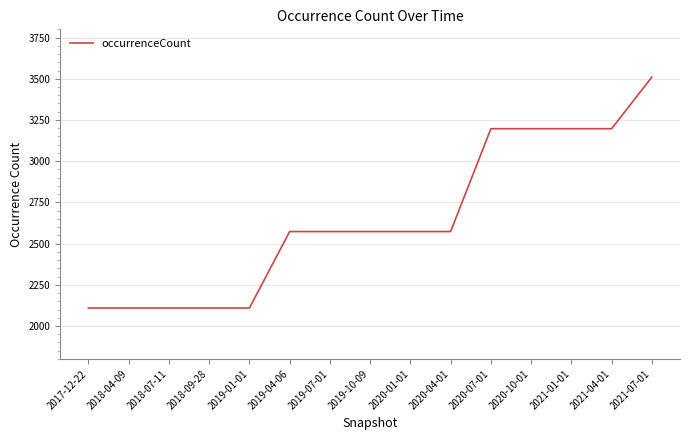

What position from the right is 2020-07-01?

5